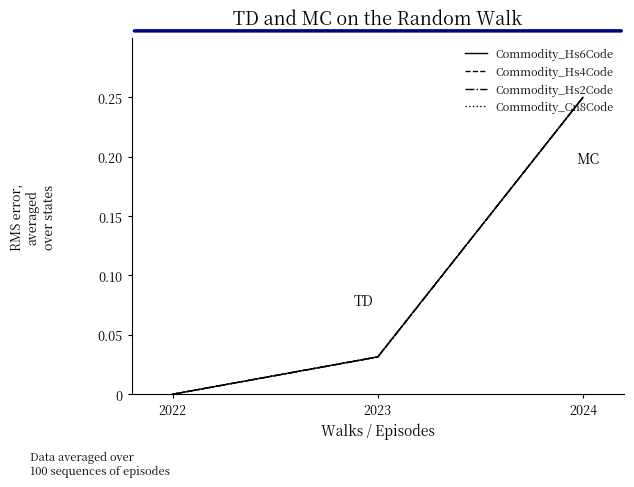

List the series in order of their peak value, highest first.

Commodity_Hs6Code, Commodity_Hs4Code, Commodity_Hs2Code, Commodity_Cn8Code